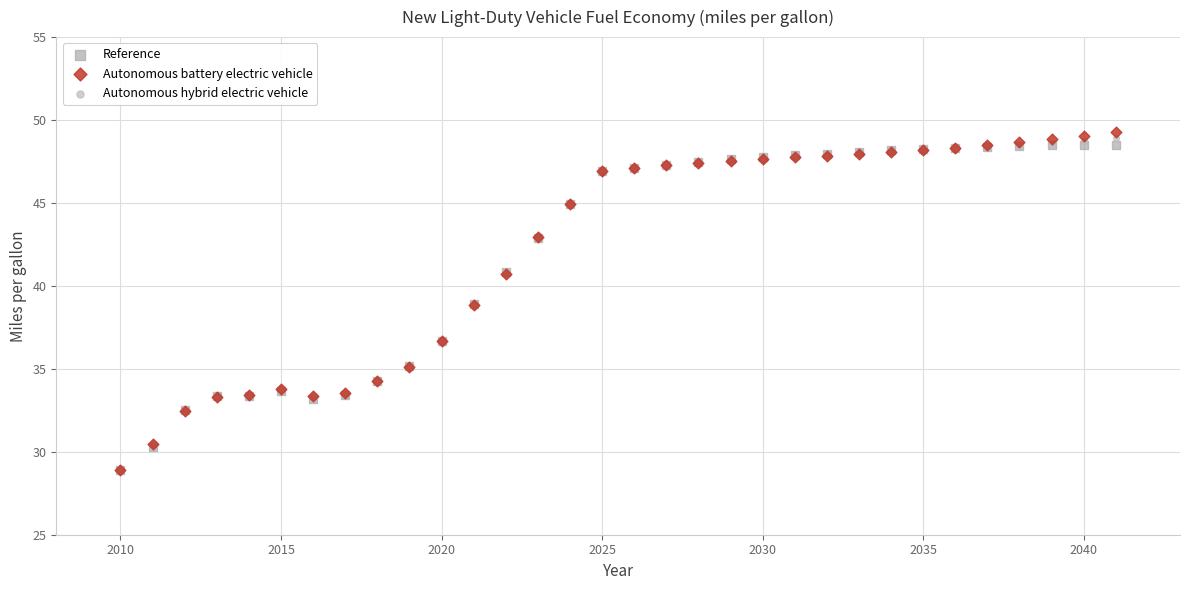

Which series has the largest Y range (max minus min)?

Autonomous battery electric vehicle